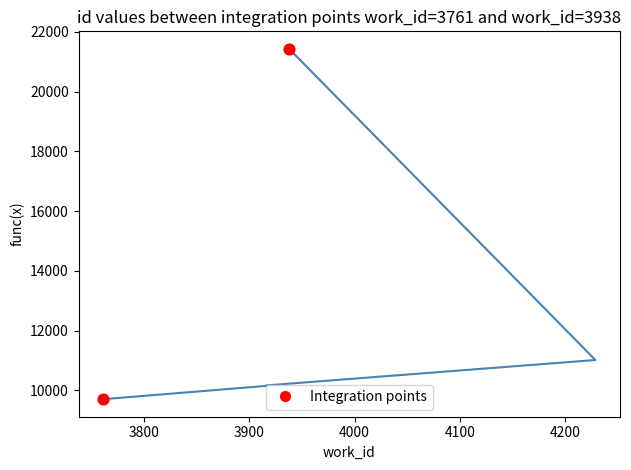

What is the change in value from 3915 to 3916?

+17